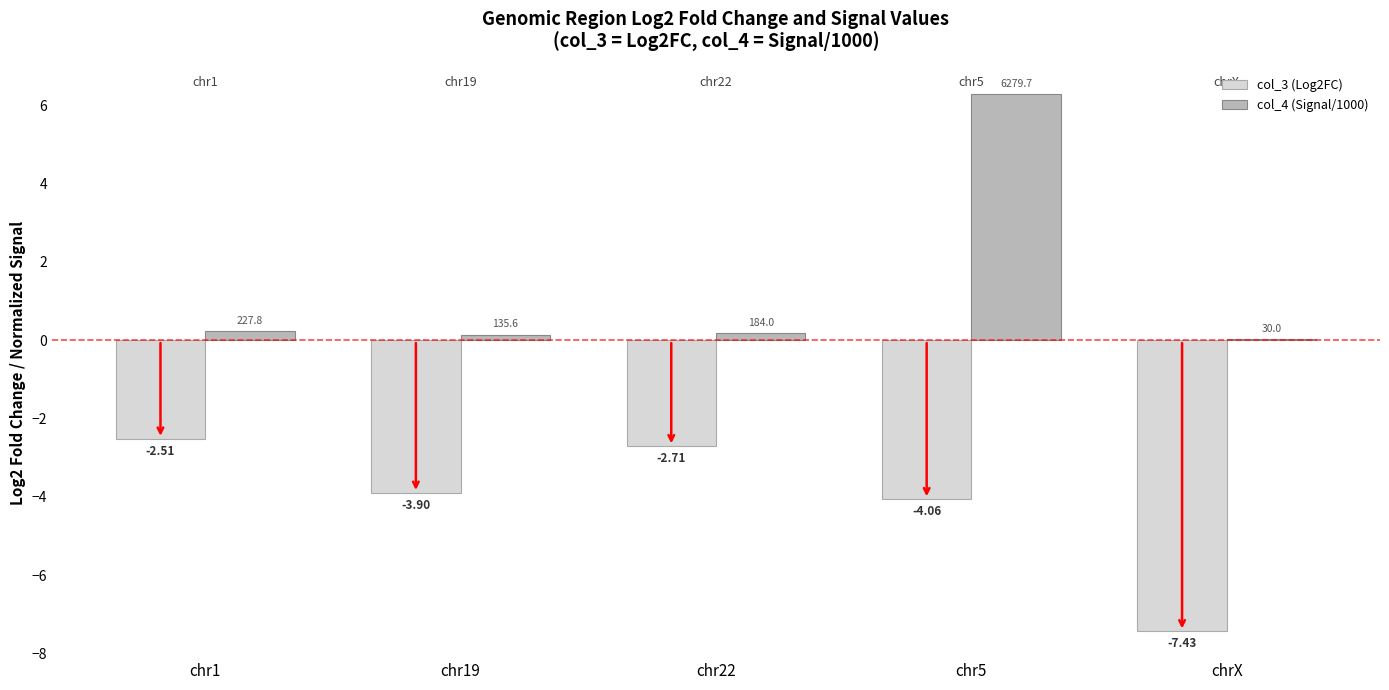

What is the sum of the col_3 (Log2FC) values at chr1 and chr19?

-6.4